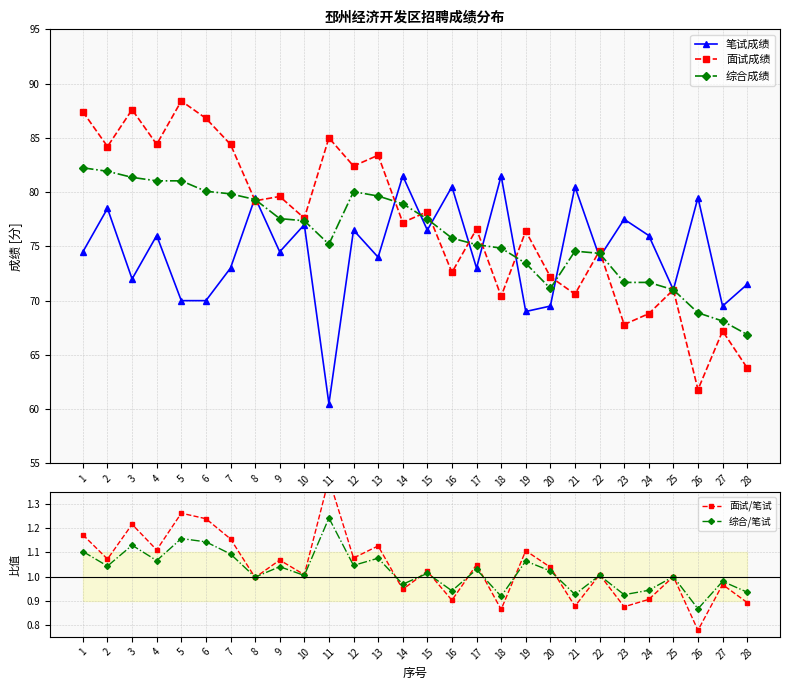

The 综合/笔试 series shows 1.9 at 6. True or false?

False